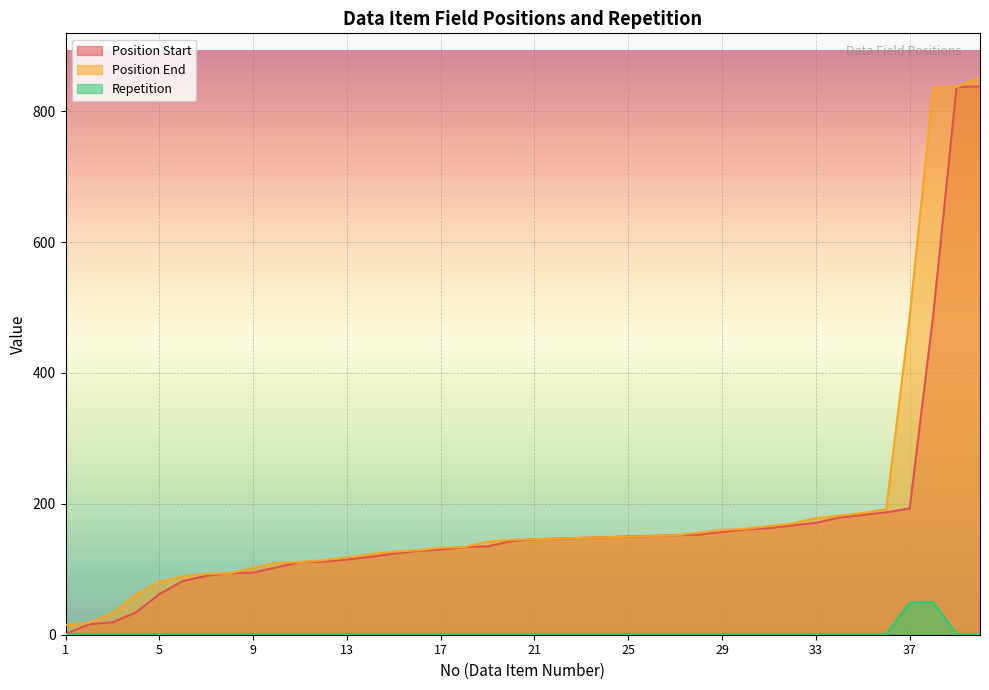

What is the sum of the Position Start values at 16 and 3?

147